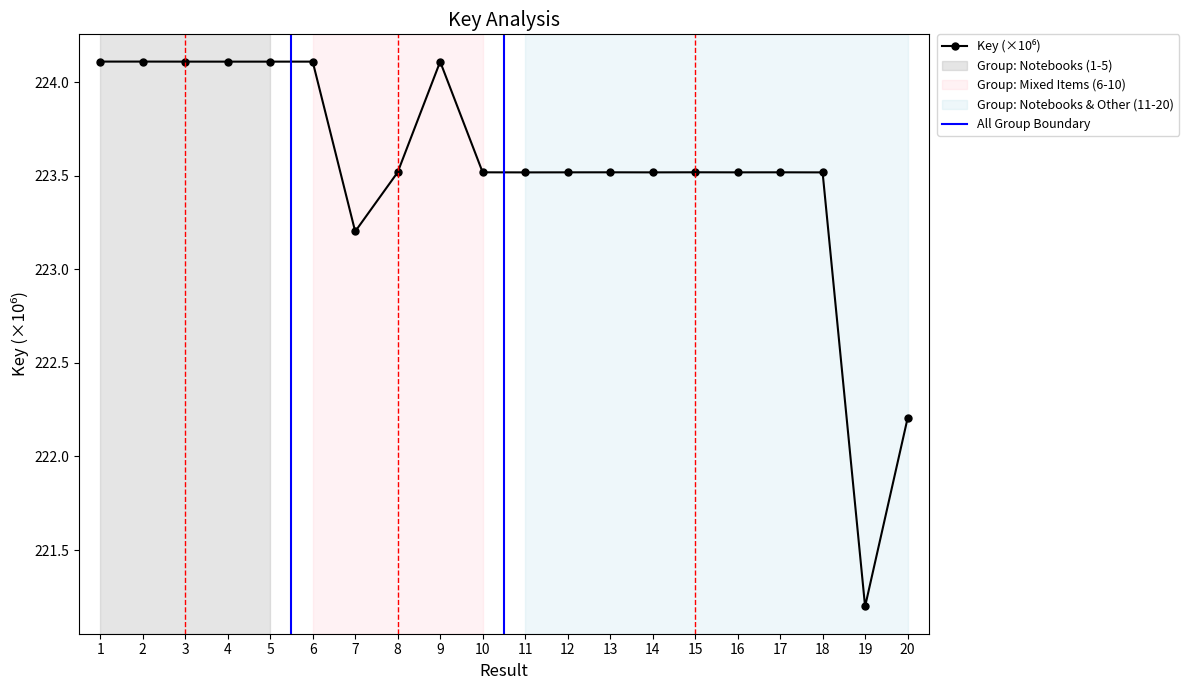

How many interior local peaks (higher than both neighbors) does the data have?

6